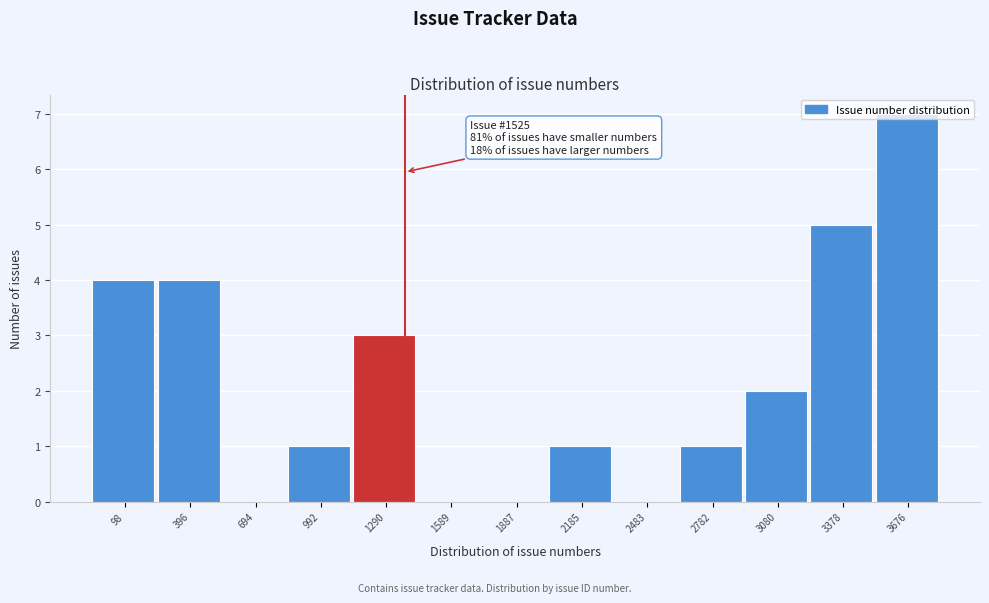

The chart shows a value of -2 at 694. True or false?

False